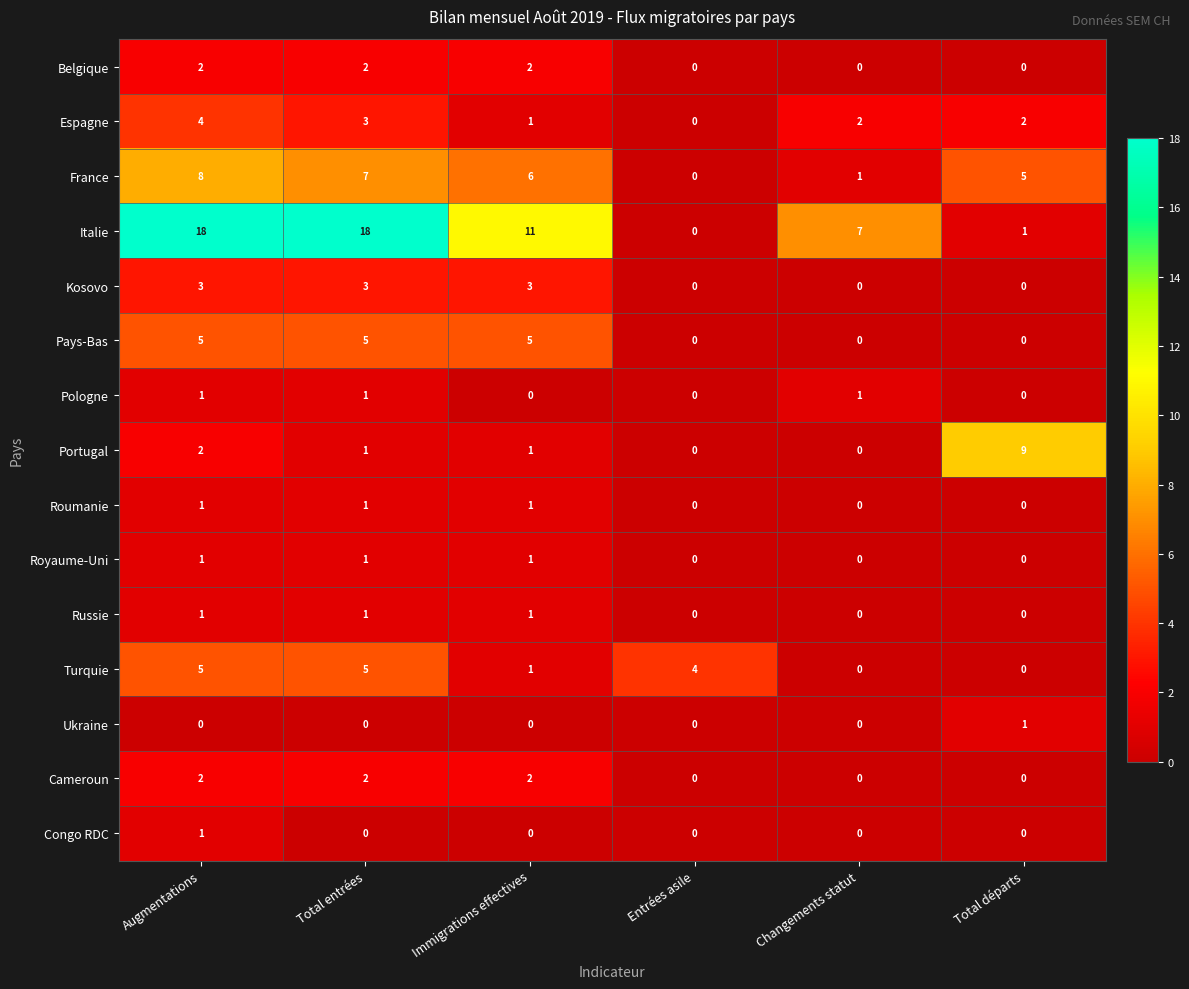

What is the sum of all Portugal values?

13